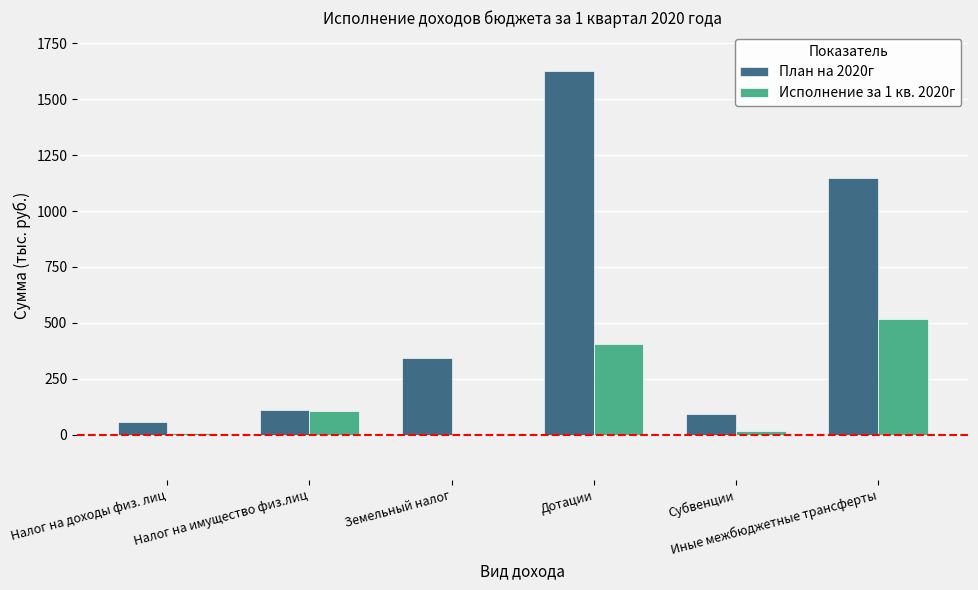

What is the highest value of the План на 2020г series?

1627.1